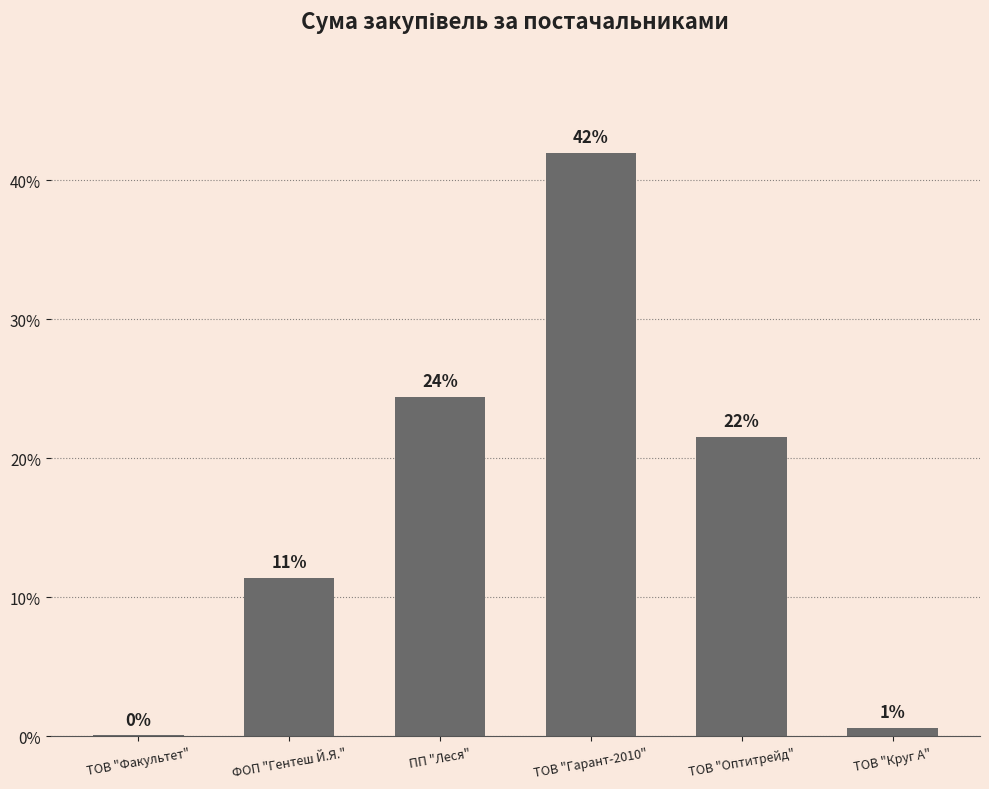

Is it true that the value at ТОВ "Оптитрейд" is 6.9?

False